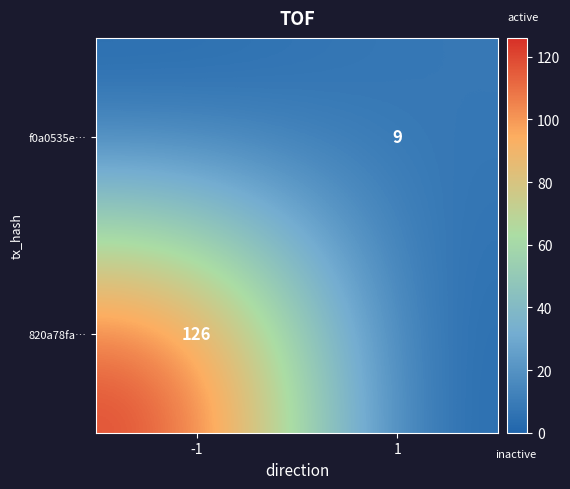

Is it true that f0a0535e… equals 9 at 1?

True